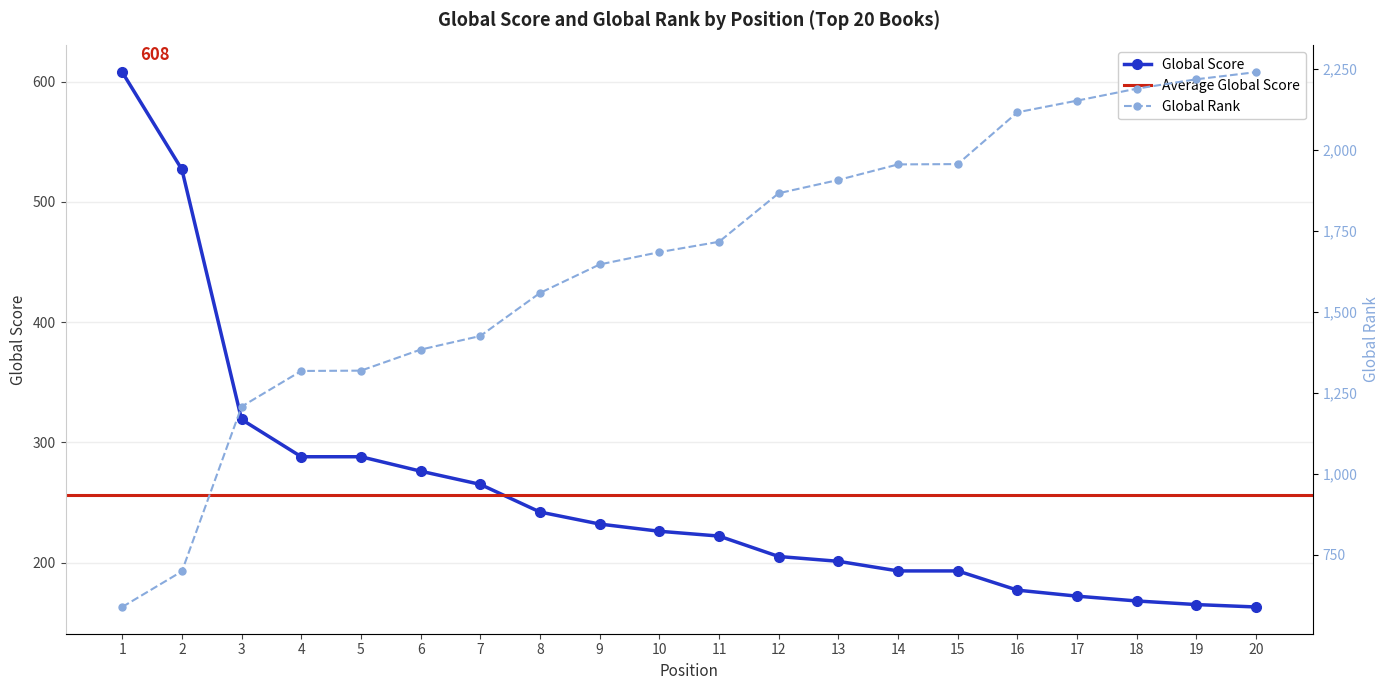

Reading left to right, list all the values displayed in this chart.

Global Score: 1=608	2=527	3=319	4=288	5=288	6=276	7=265	8=242	9=232	10=226	11=222	12=205	13=201	14=193	15=193	16=177	17=172	18=168	19=165	20=163
Global Rank: 1=588	2=698	3=1207	4=1317	5=1318	6=1383	7=1425	8=1558	9=1646	10=1684	11=1716	12=1866	13=1907	14=1955	15=1956	16=2116	17=2152	18=2189	19=2218	20=2240